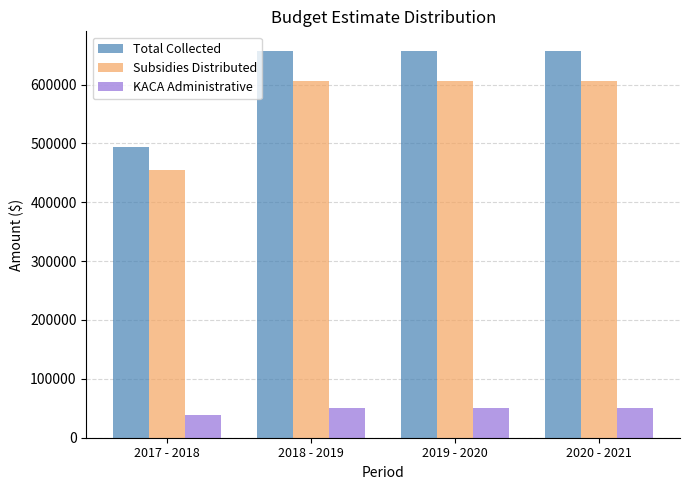

Reading right to left, extract all data points from this chart.

Total Collected: 657508.8	657508.8	657508.8	493131.6
Subsidies Distributed: 606261.7	606261.7	606261.7	454696.2
KACA Administrative: 51247.1	51247.1	51247.1	38435.4